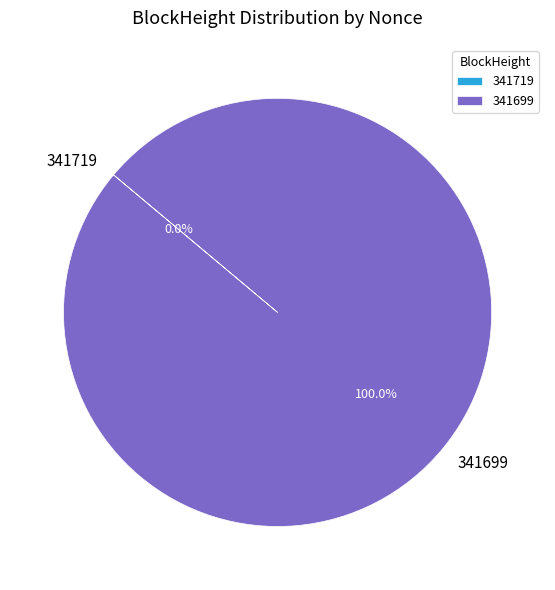

Is 341699 the majority of the pie?

Yes